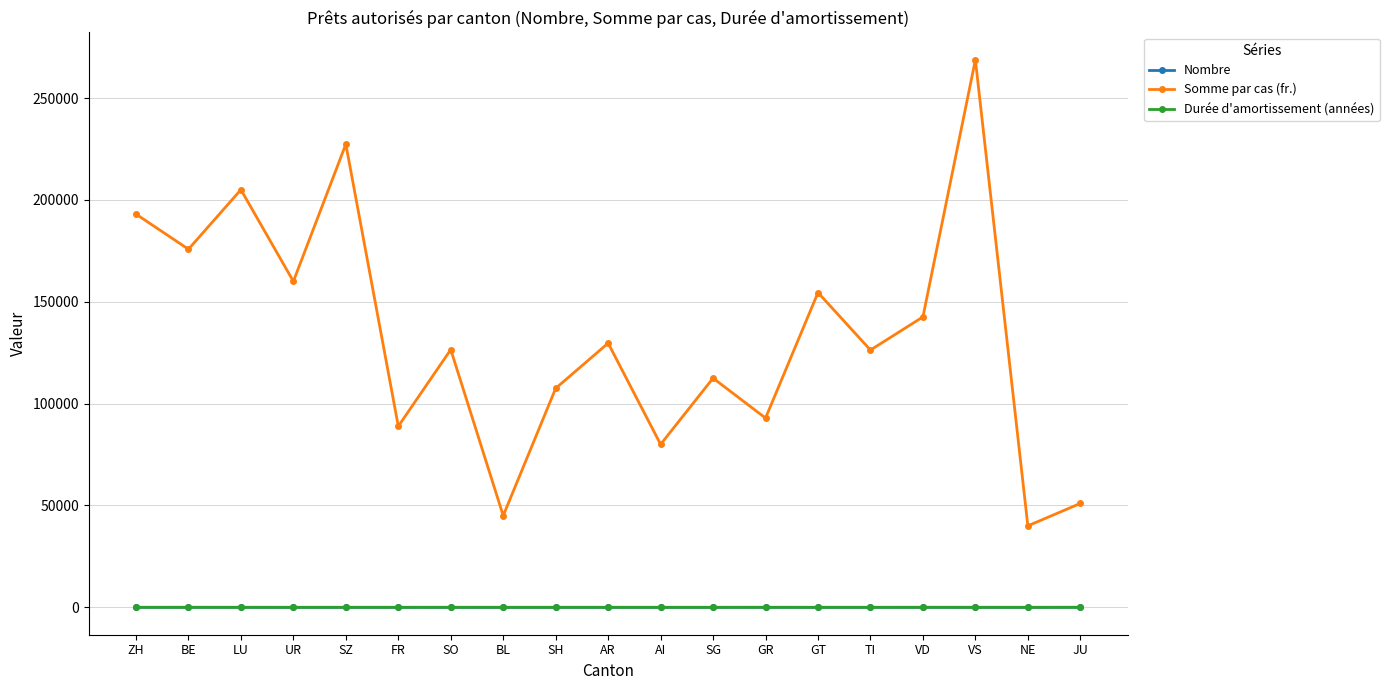

How many categories are shown in the chart?

19